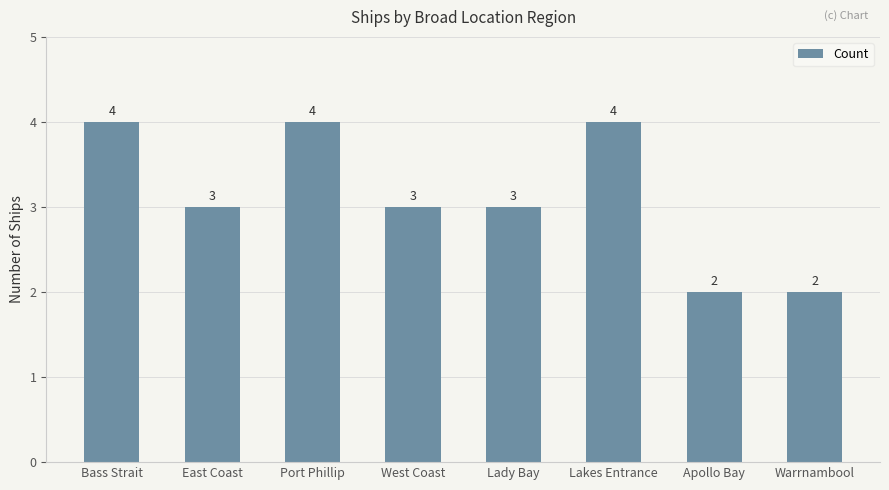

What is the difference between the maximum and minimum values?

2